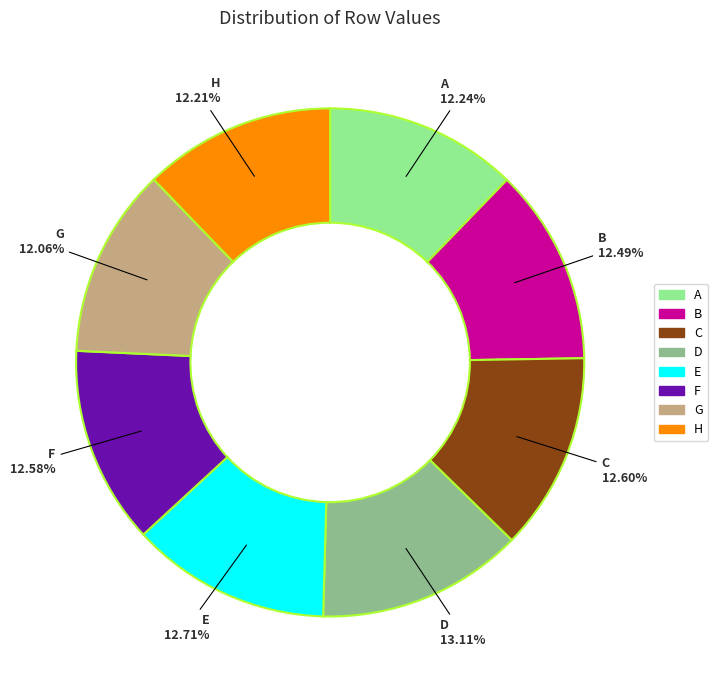

Does B account for over 50% of the chart?

No